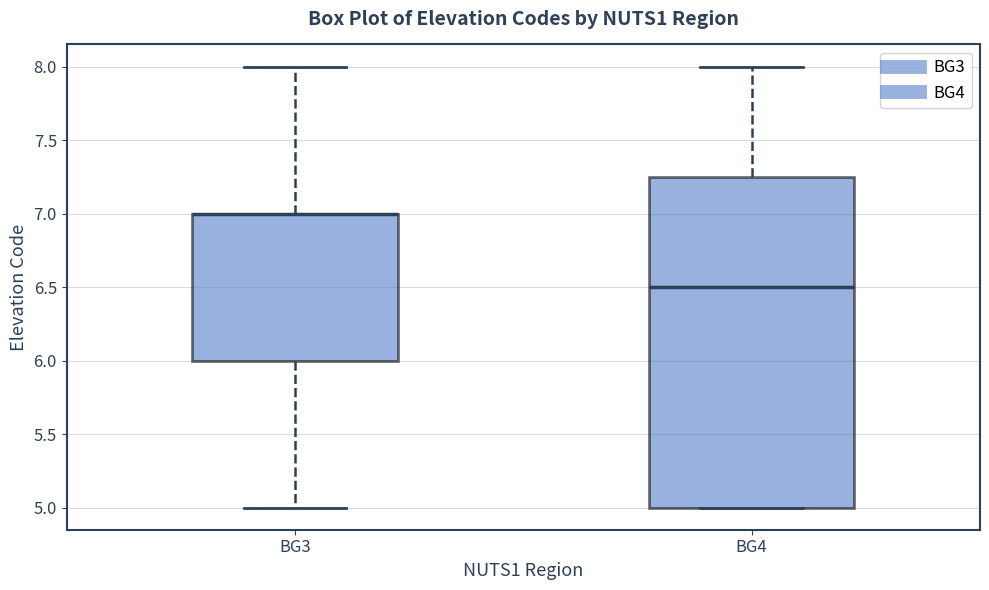

Reading left to right, read every box against the y-axis: the position of its median line, the range the box covers, and the ends of its whiskers. The values are not printed on the chart, so give them approximately, as read against the axis.

BG3: median 7.00 (drawn on the box's upper edge), box 6.00 to 7.00, whiskers 5.00 to 8.00
BG4: median 6.50, box 5.00 to 7.25, whiskers 5.00 to 8.00